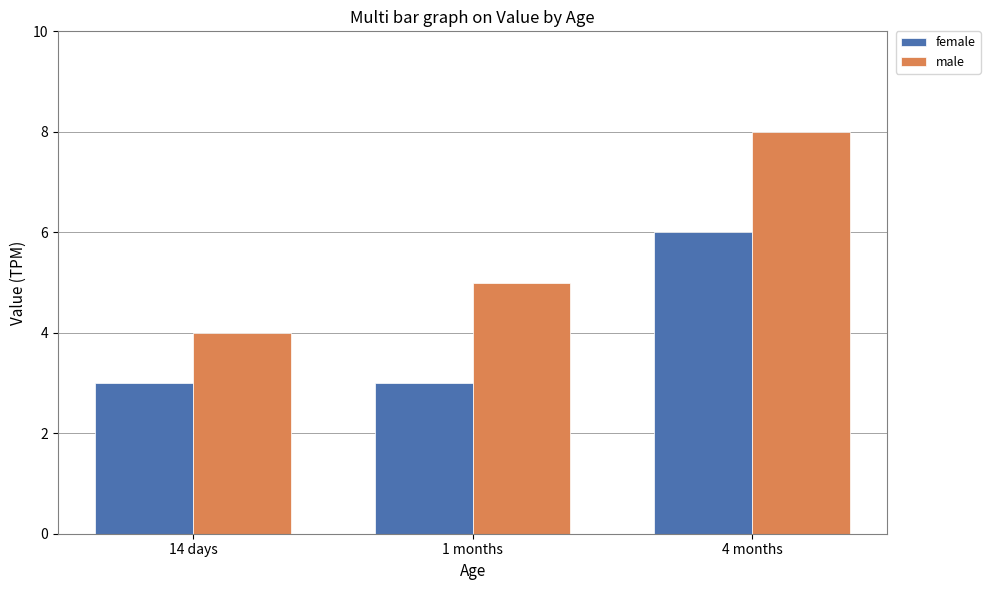

What is the average value of the male series?

6